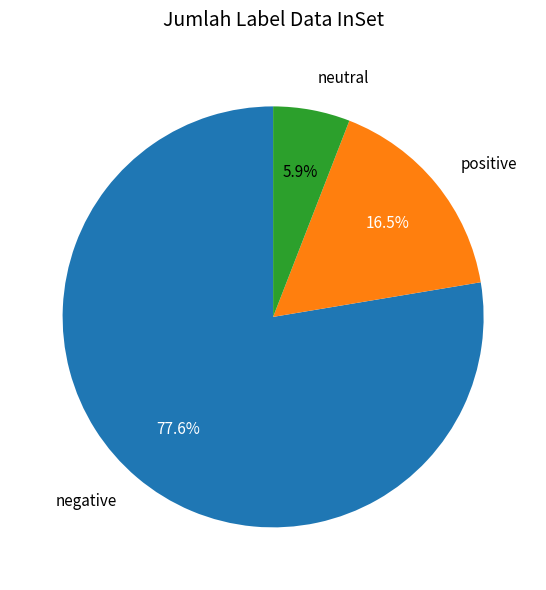

To the nearest percent, what is the average slice percentage?

33%